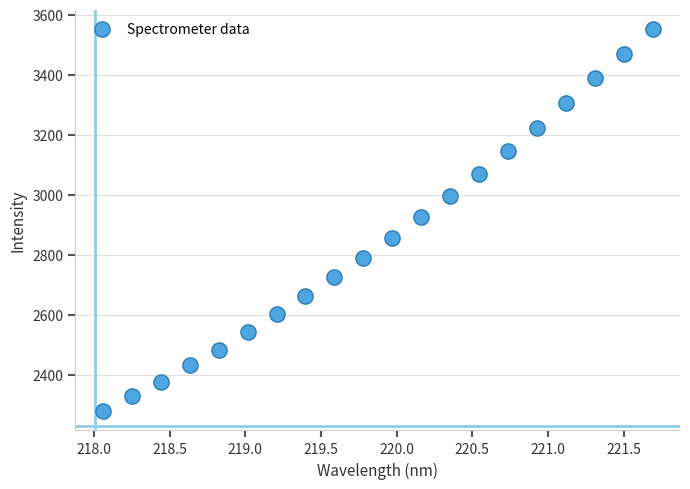

What is the range of X values (max minus min)?

3.6